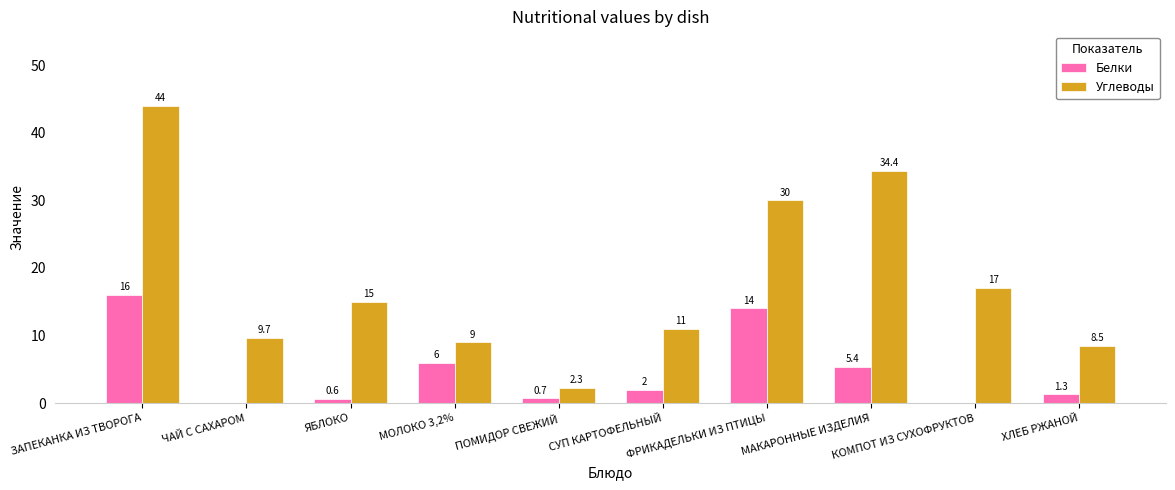

At which label does Углеводы first exceed 15?

ЗАПЕКАНКА ИЗ ТВОРОГА